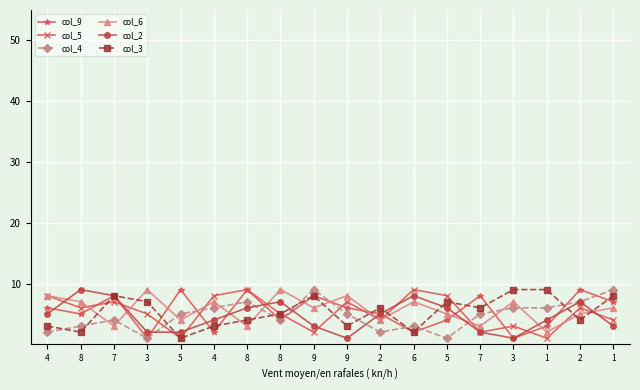

What are all the series names shown in the legend?

col_9, col_5, col_4, col_6, col_2, col_3